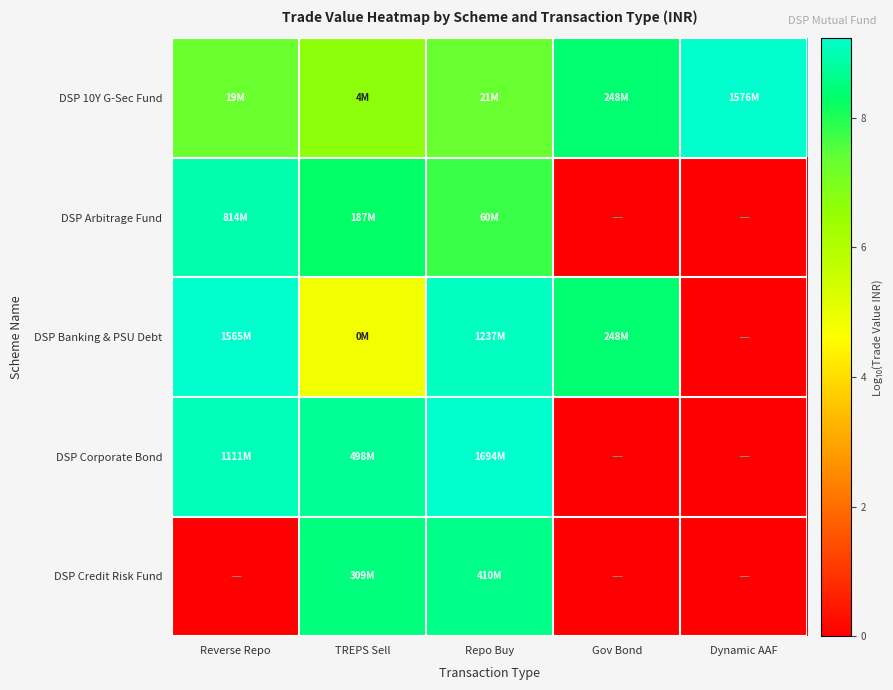

At which category is the sum across all series the highest?

Repo Buy